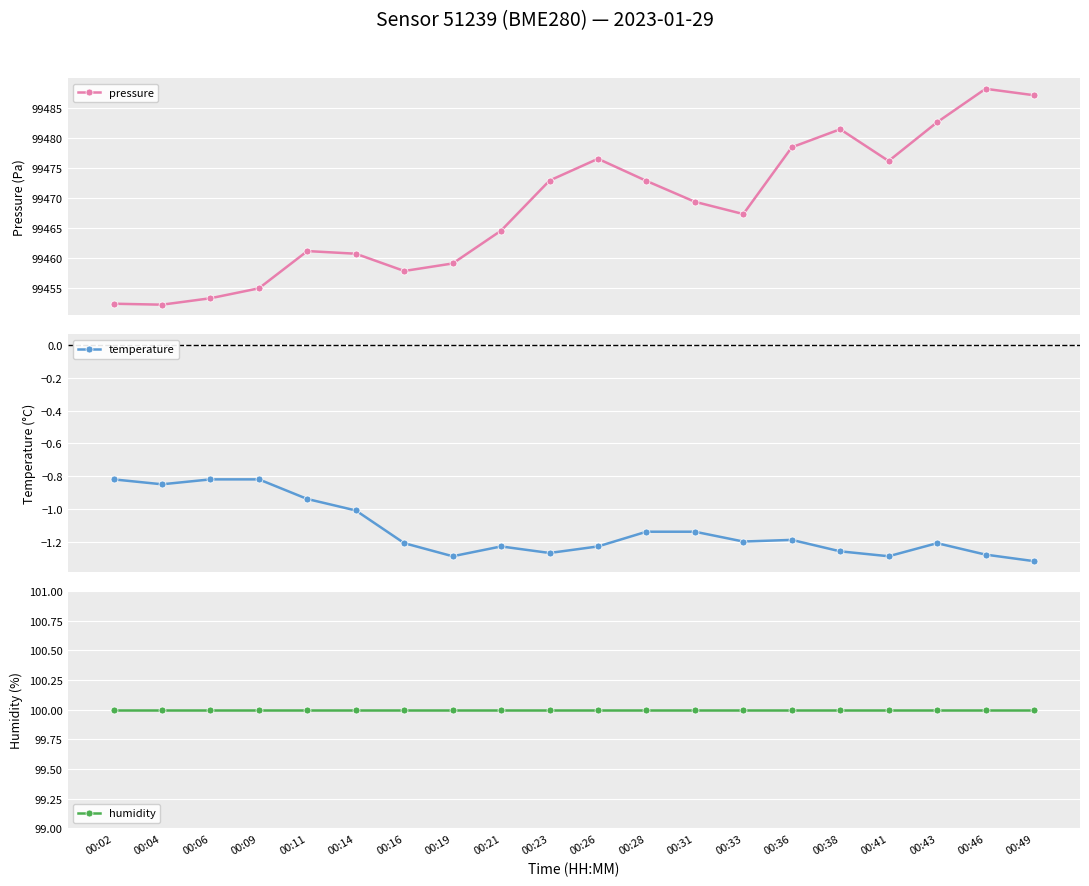

Which has a higher value, 00:11 or 00:16?

00:11